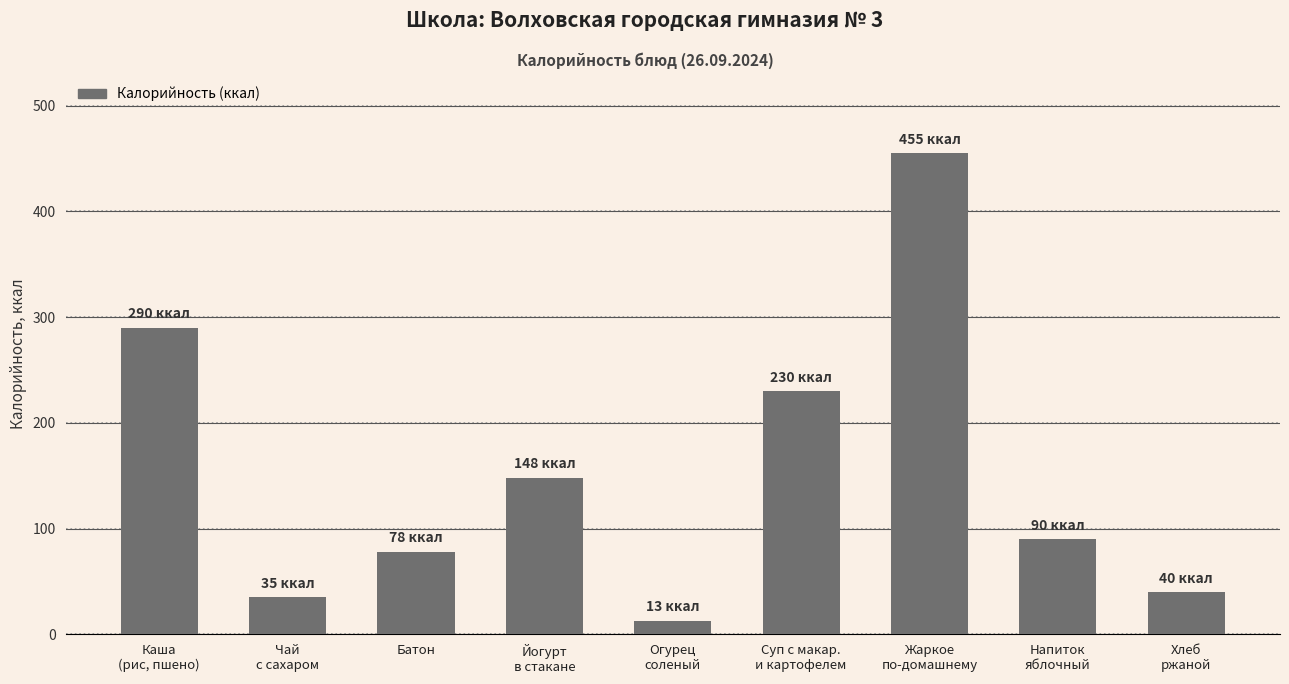

What is the sum of all values?

1379